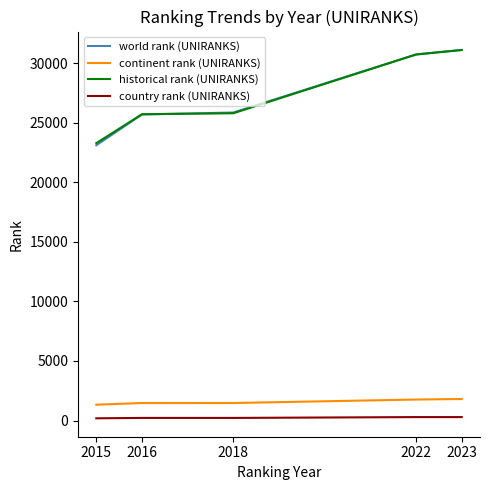

Count the number of data series in this chart.

4